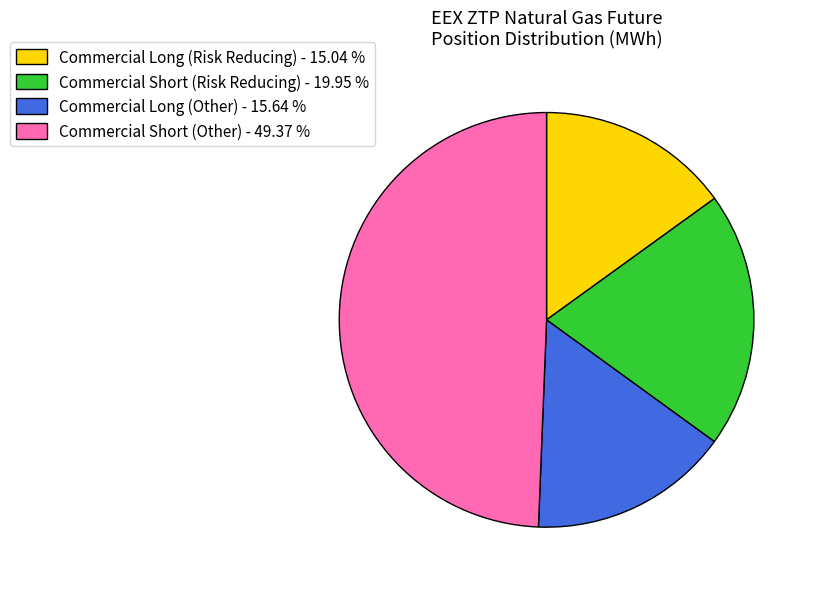

Is there any slice that represents more than half of the pie?

No